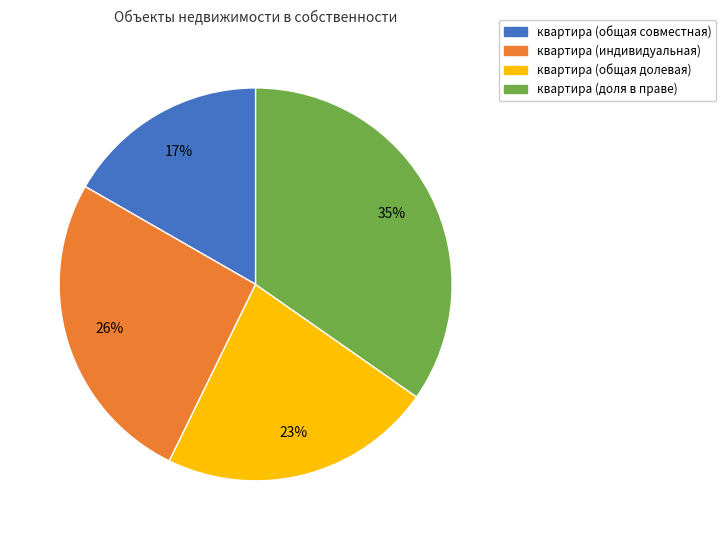

To the nearest percent, what is the difference between the largest and smallest slice percentages?

18%